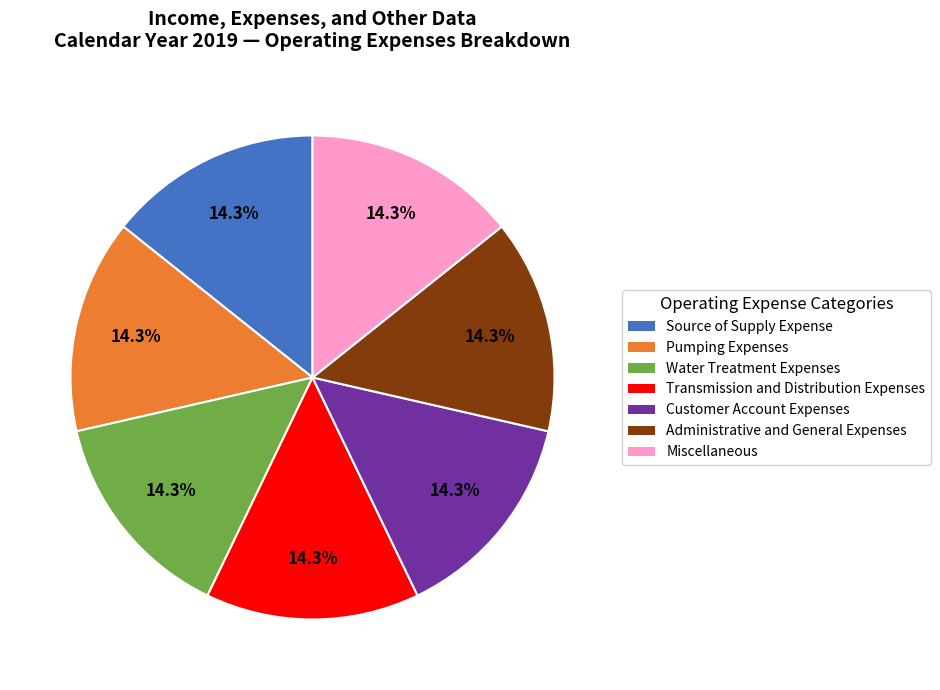

Is there any slice that represents more than half of the pie?

No